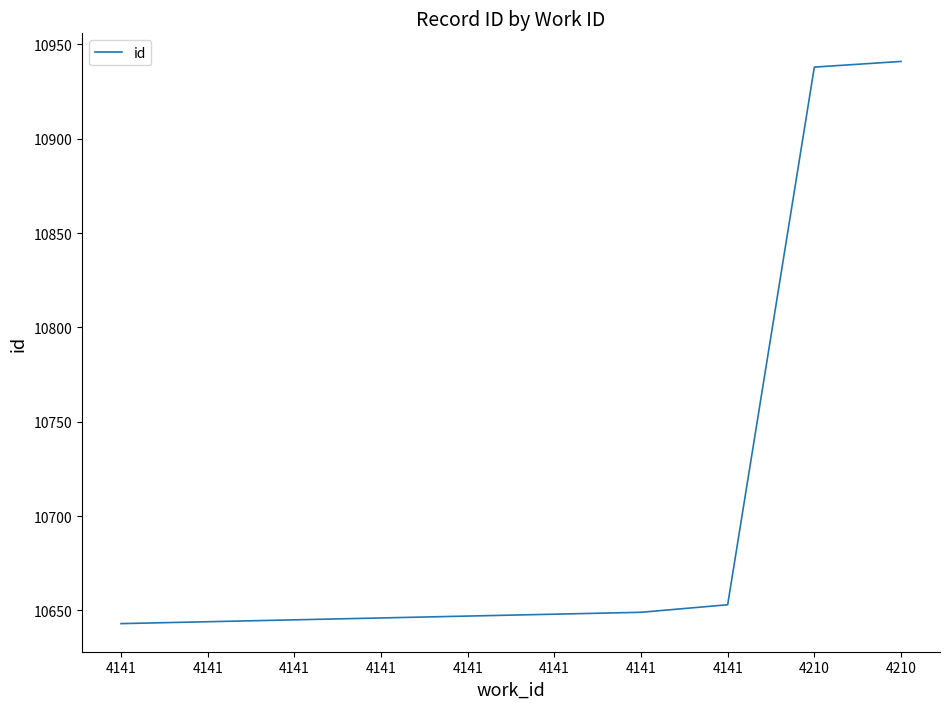

True or false: the data has more than 2 interior local peaks.

False